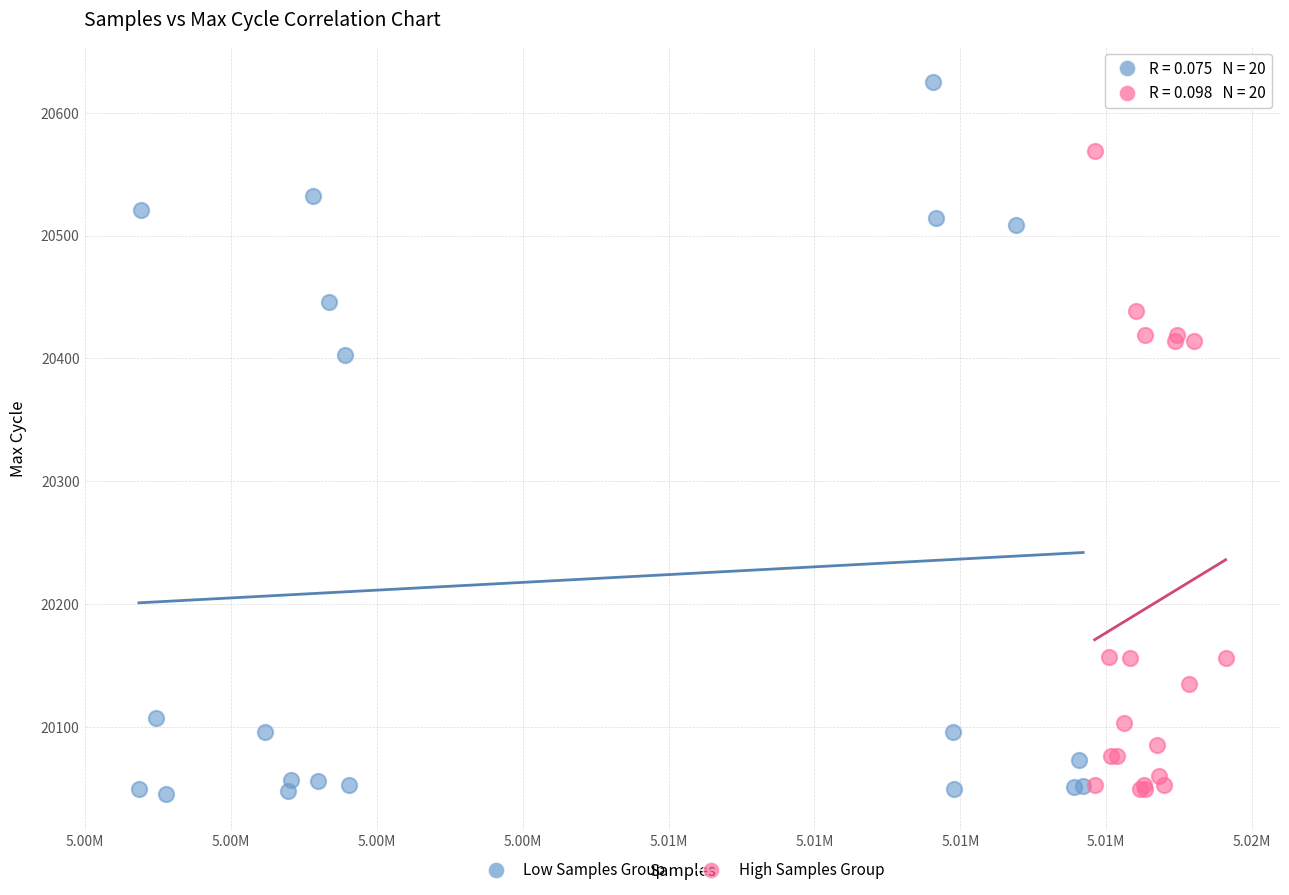

What are all the series names shown in the legend?

Low Samples Group, High Samples Group